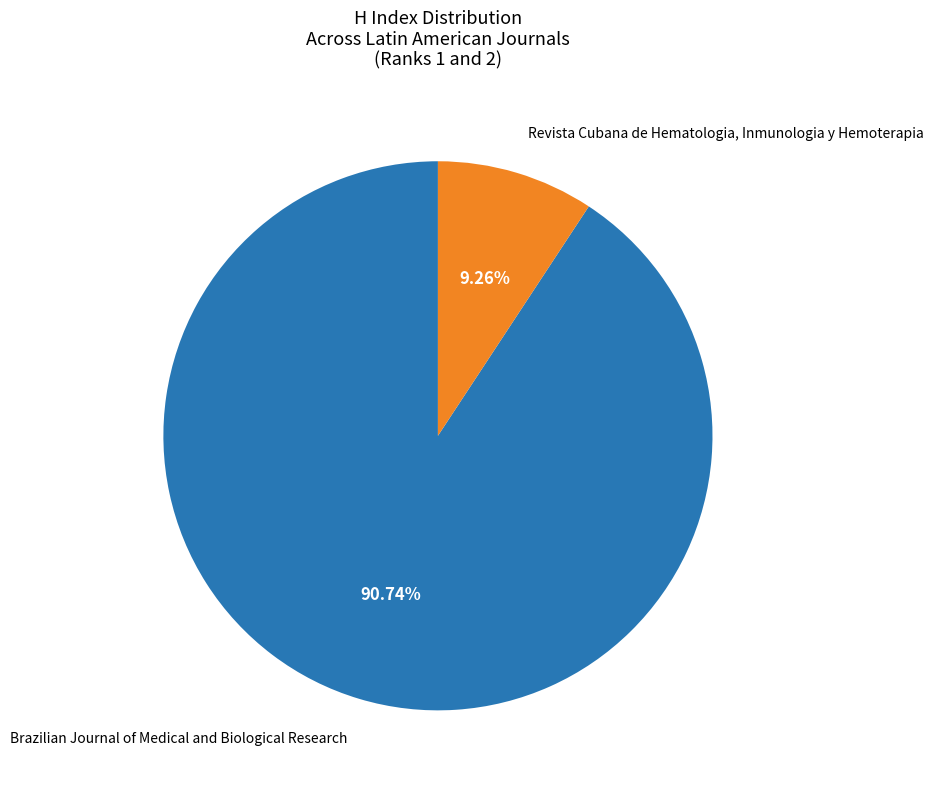

To the nearest percent, what percentage of the pie is Brazilian Journal of Medical and Biological Research?

91%